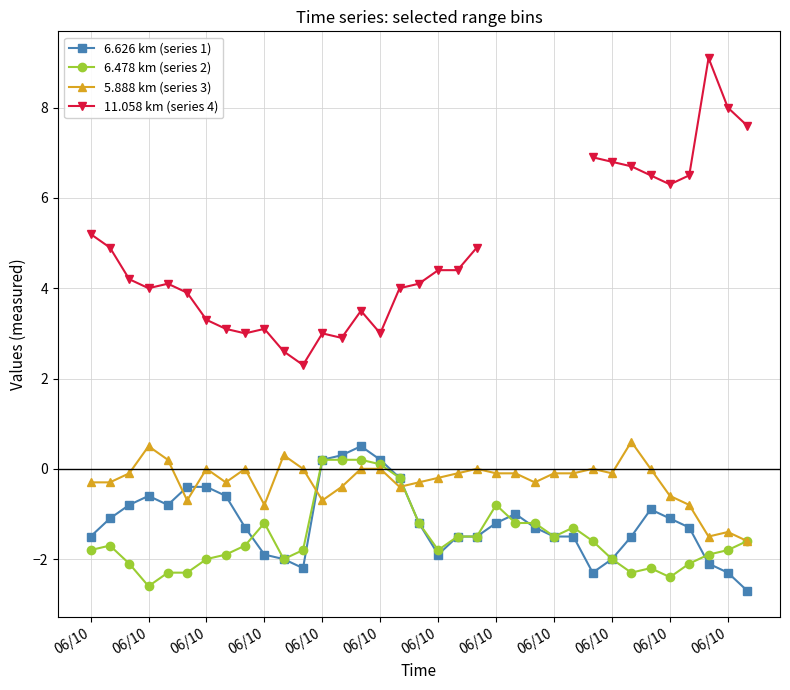

Between which two adjacent categories do 5.888 km (series 3) and 6.478 km (series 2) first intersect?

06/10 and 12